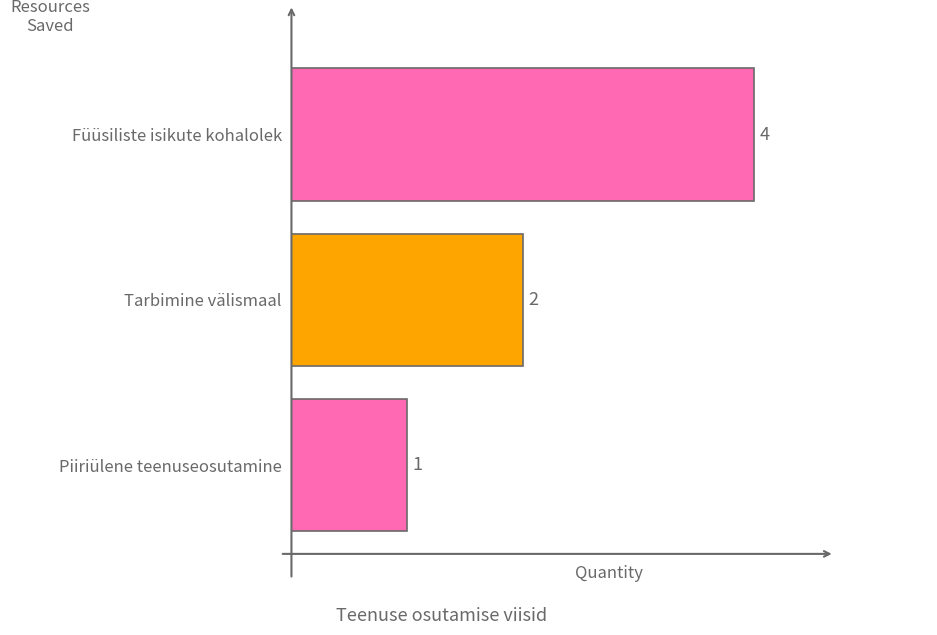

Which has a higher value, Tarbimine välismaal or Füüsiliste isikute kohalolek?

Füüsiliste isikute kohalolek